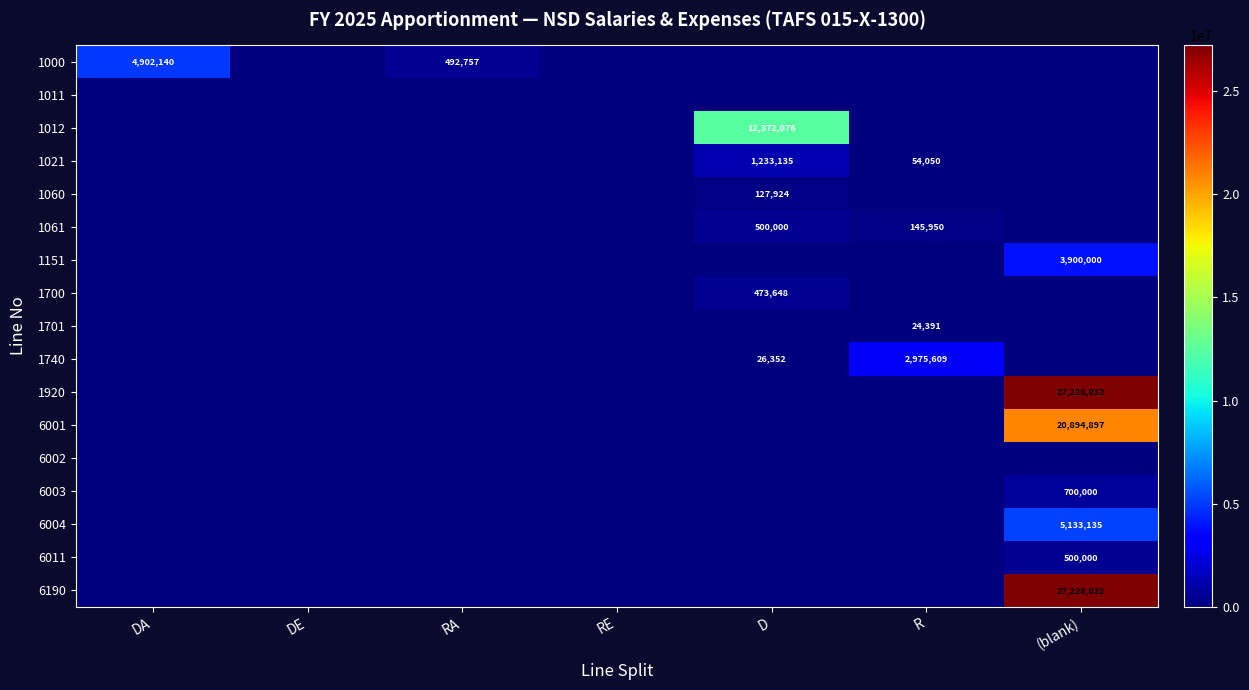

What is the difference between the maximum and minimum values in the 1700 series?

473648